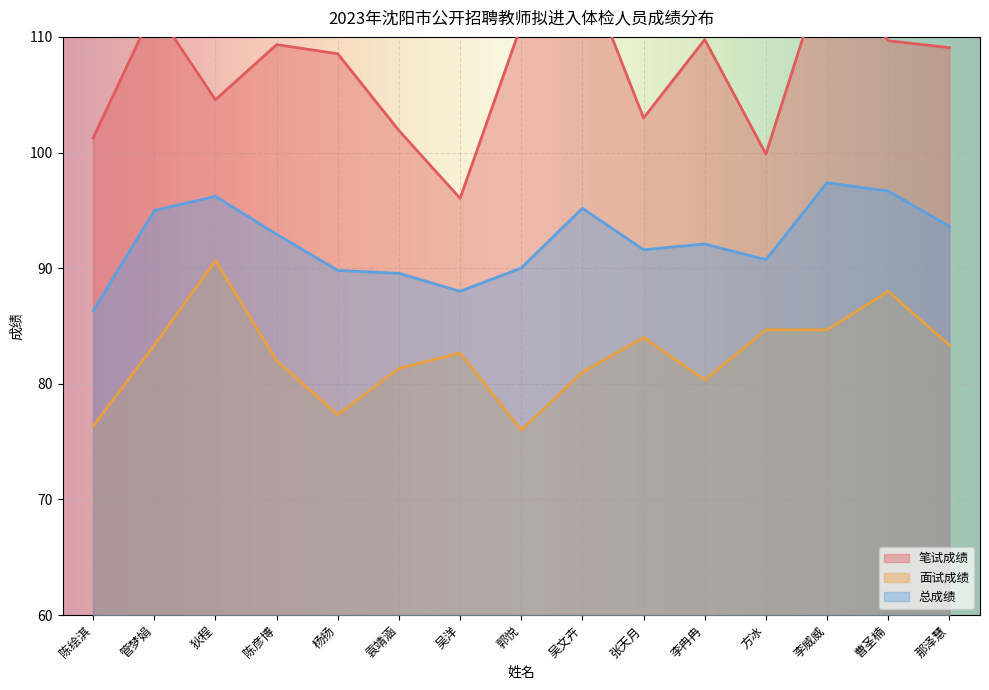

List the labels in order of 面试成绩 value, smallest first.

郭悦, 陈绘淇, 杨扬, 李冉冉, 吴文卉, 袁靖涵, 陈彦博, 吴洋, 管梦娟, 那泽慧, 张天月, 方冰, 李威威, 曹圣楠, 狄程